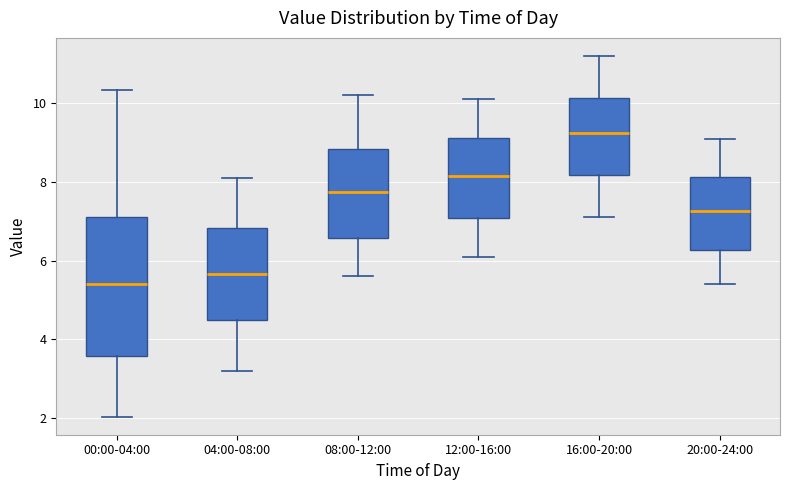

Reading left to right, read every box against the y-axis: the position of its median line, the range the box covers, and the ends of its whiskers. The values are not printed on the chart, so give them approximately, as read against the axis.

00:00-04:00: median 5.4, box 3.6 to 7.2, whiskers 2.0 to 10.4
04:00-08:00: median 5.6, box 4.6 to 6.8, whiskers 3.2 to 8.2
08:00-12:00: median 7.8, box 6.6 to 8.8, whiskers 5.6 to 10.2
12:00-16:00: median 8.2, box 7.0 to 9.2, whiskers 6.2 to 10.2
16:00-20:00: median 9.2, box 8.2 to 10.2, whiskers 7.2 to 11.2
20:00-24:00: median 7.2, box 6.2 to 8.2, whiskers 5.4 to 9.2